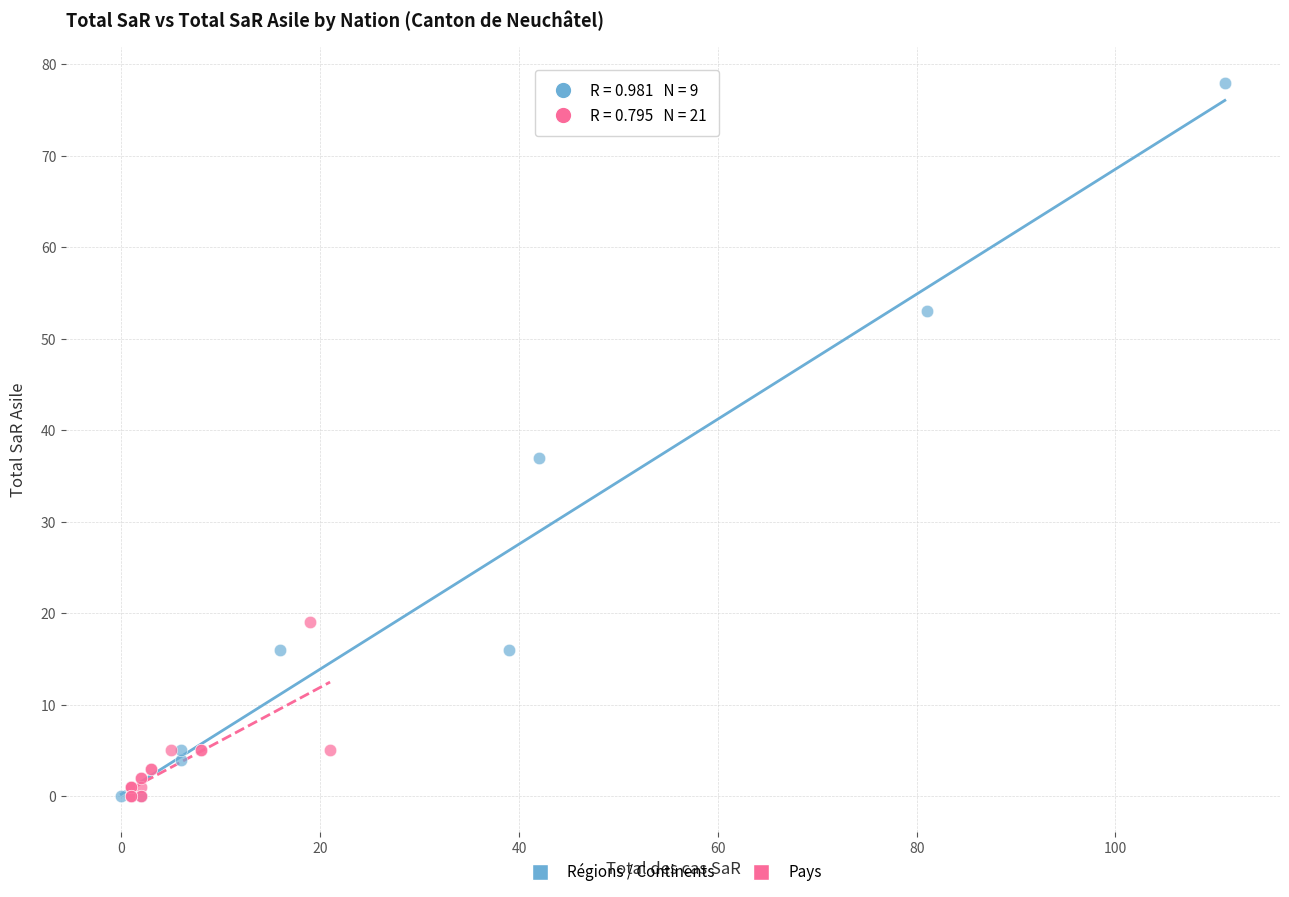

Which series contains the highest Y value?

Régions / Continents